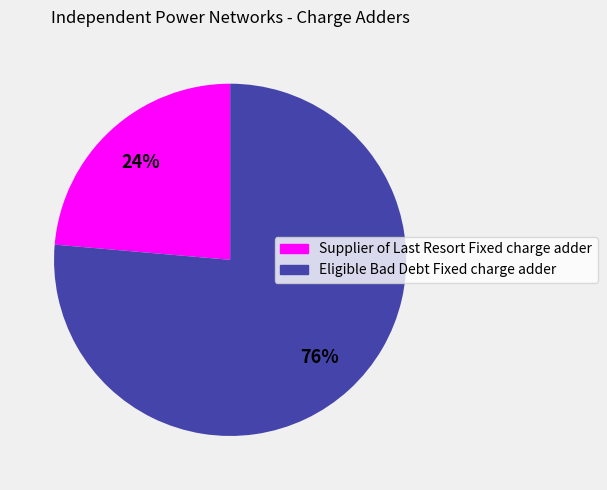

Which category has the smallest portion of the pie?

Supplier of Last Resort Fixed charge adder